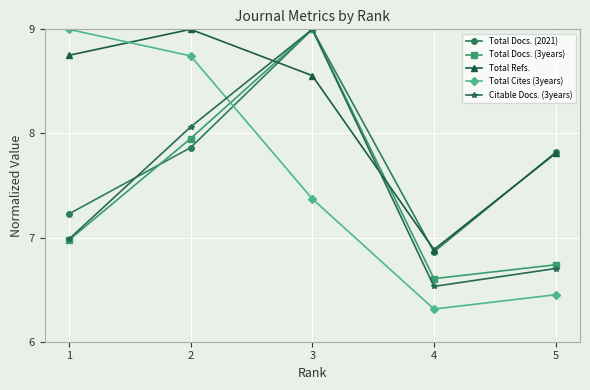

Does the chart display data point markers on the line(s)?

Yes